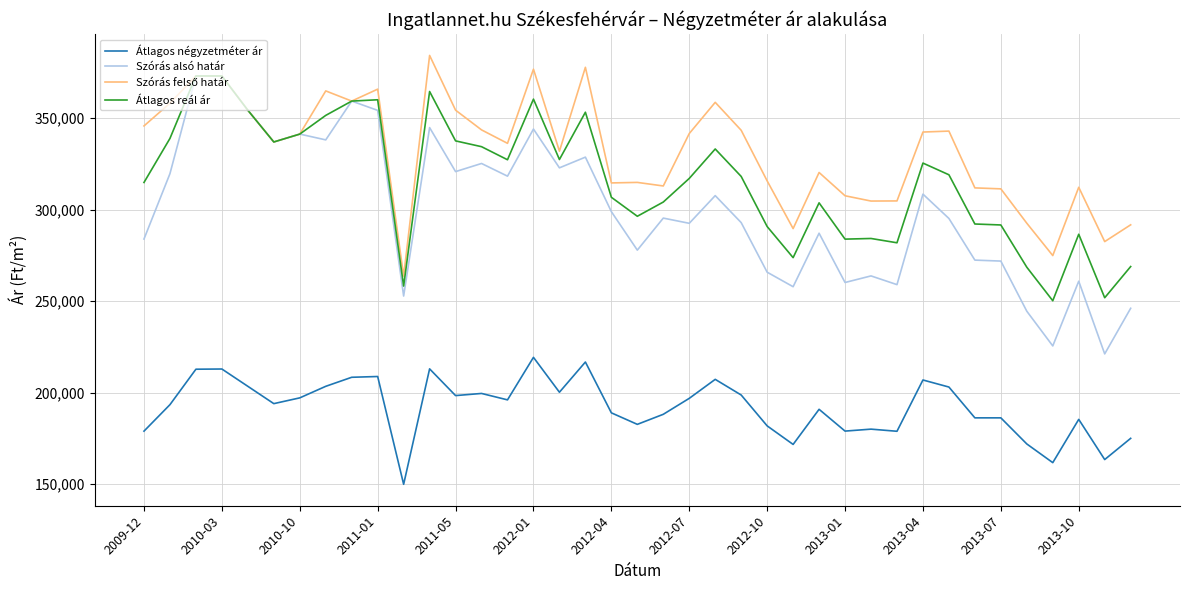

True or false: Átlagos négyzetméter ár and Átlagos reál ár cross at least once.

False